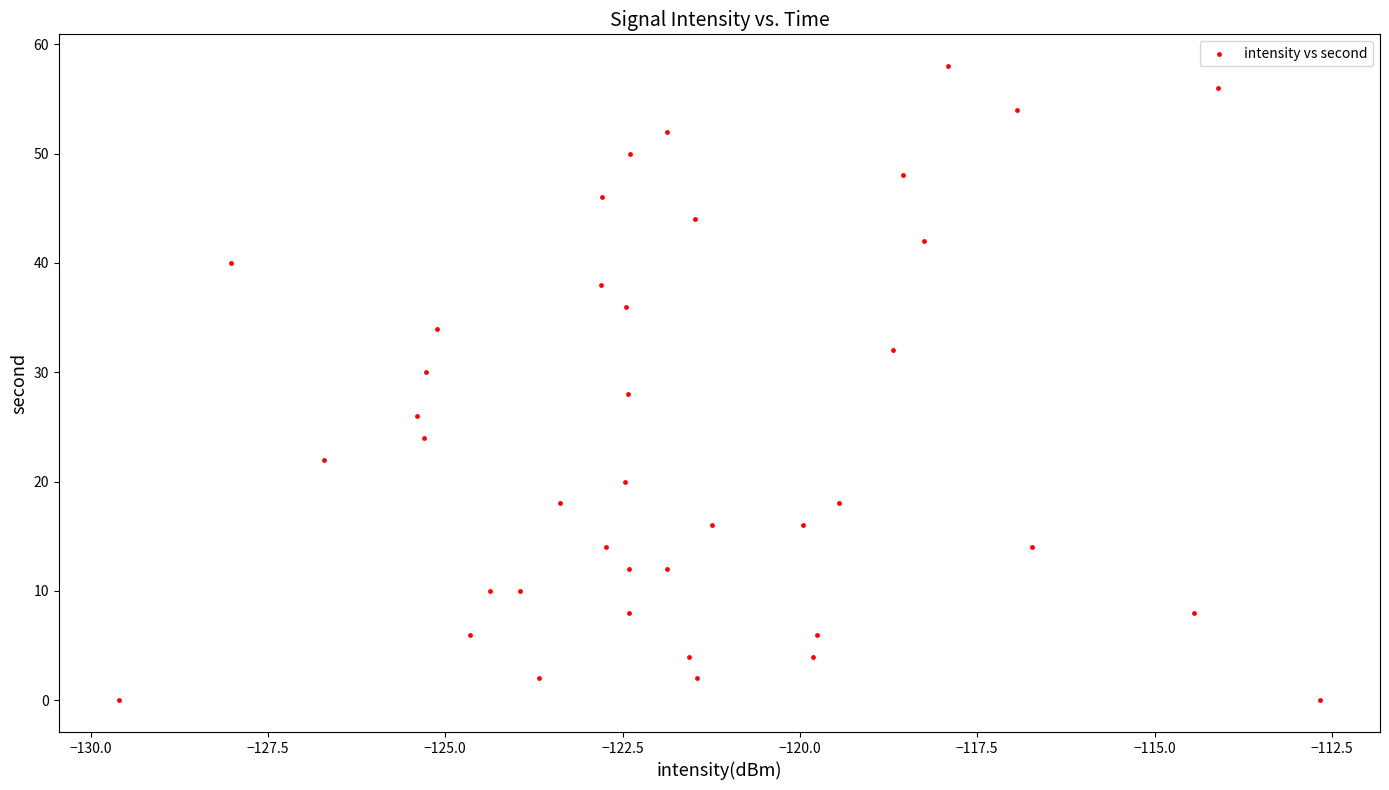

What is the range of Y values (max minus min)?

58